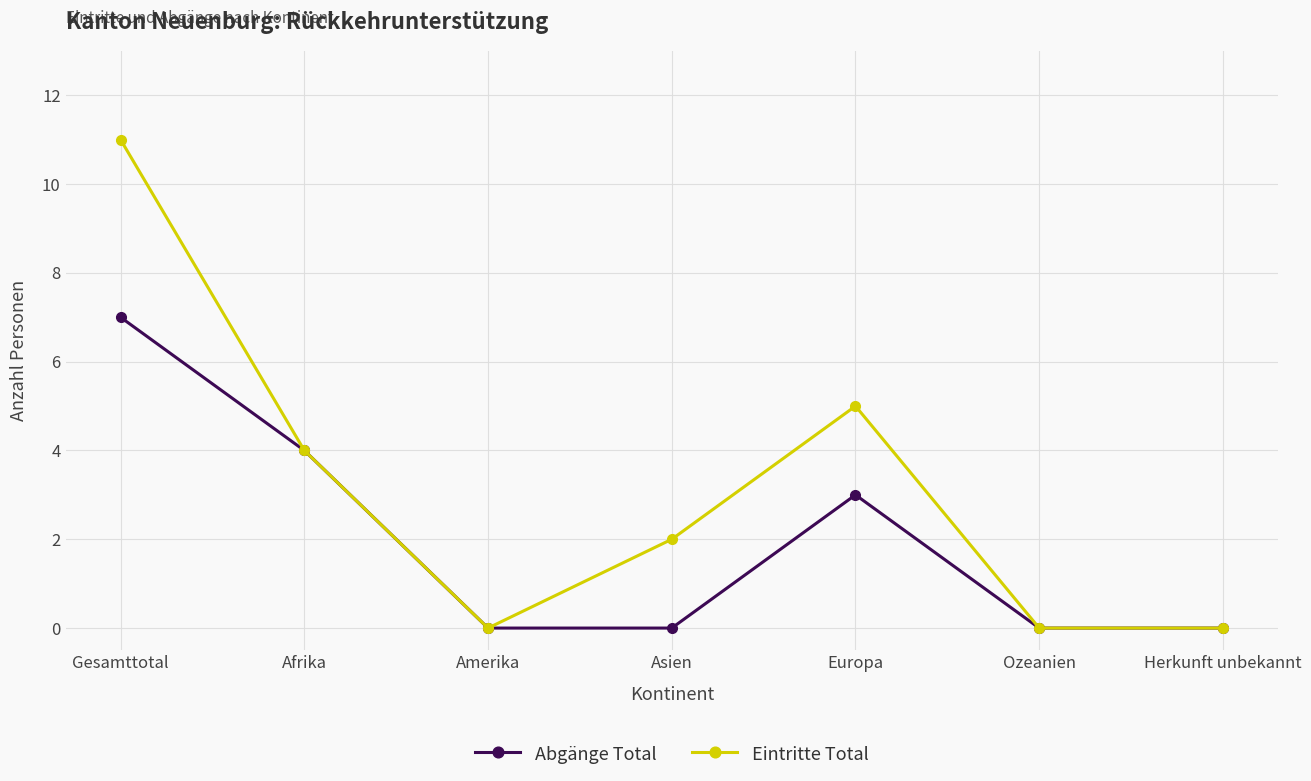

What value does the Abgänge Total series have at Gesamttotal?

7